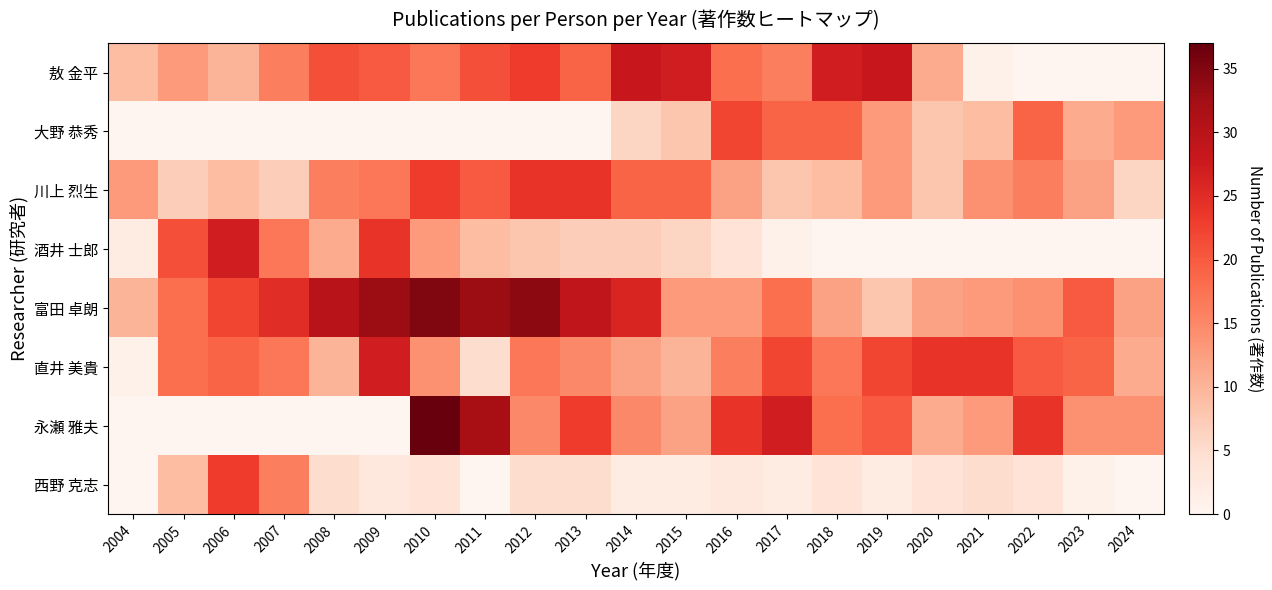

Which label corresponds to the largest value in the chart?

2010